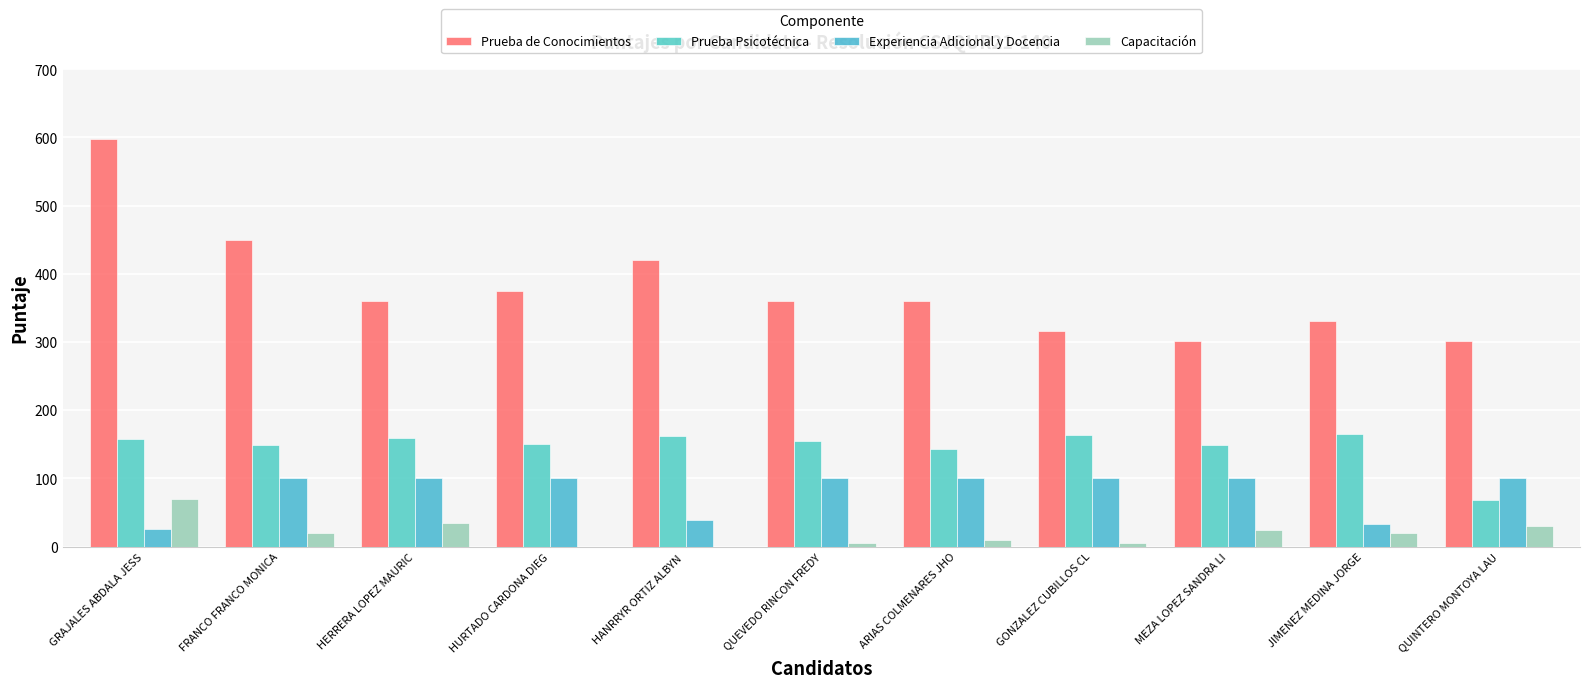

Which series has the largest range (max minus min)?

Prueba de Conocimientos